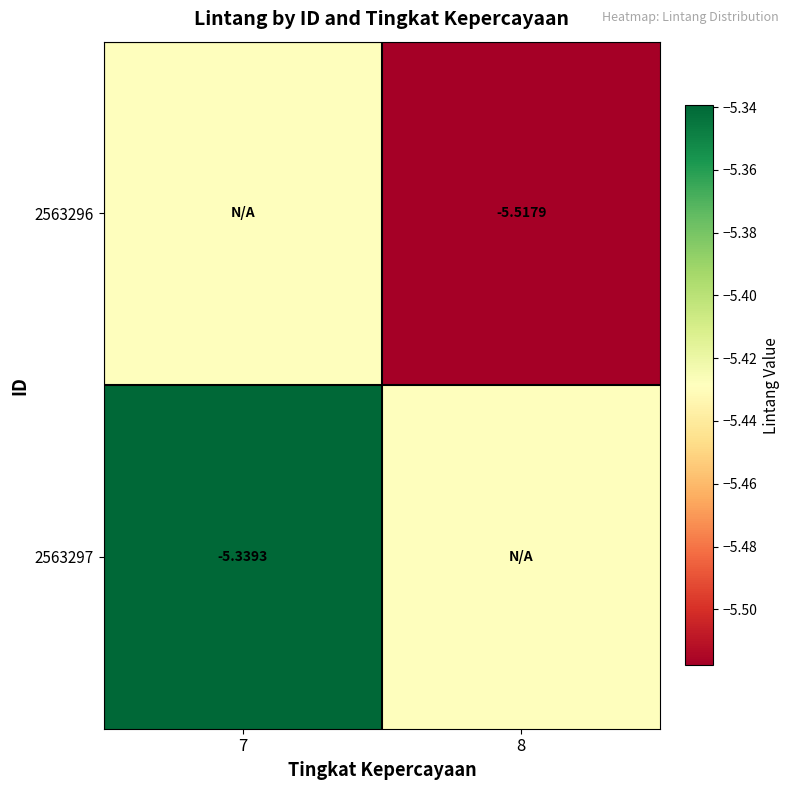

List the series in order of their overall mean, highest first.

2563297, 2563296